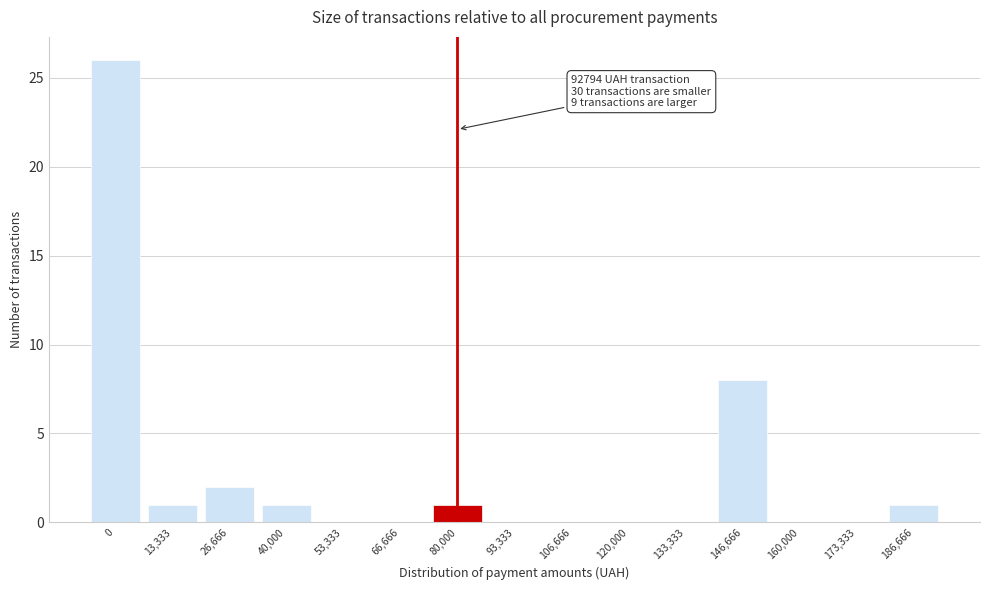

Reading left to right, list all the values displayed in this chart.

0=26	13,333=1	26,666=2	40,000=1	53,333=0	66,666=0	80,000=1	93,333=0	106,666=0	120,000=0	133,333=0	146,666=8	160,000=0	173,333=0	186,666=1